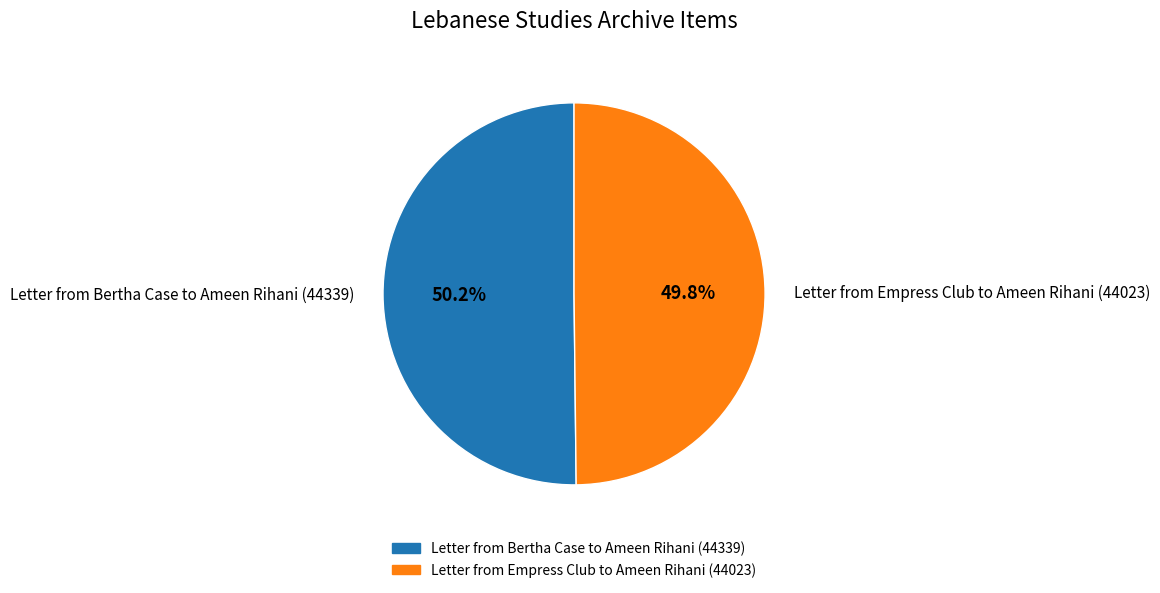

How many segments does this pie chart have?

2